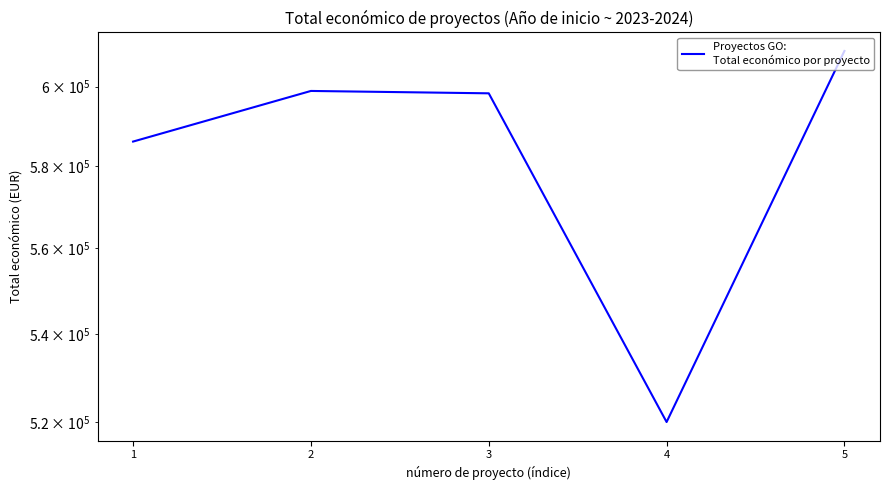

Approximately how many times larger is the value at 1 compared to 4?

1.1